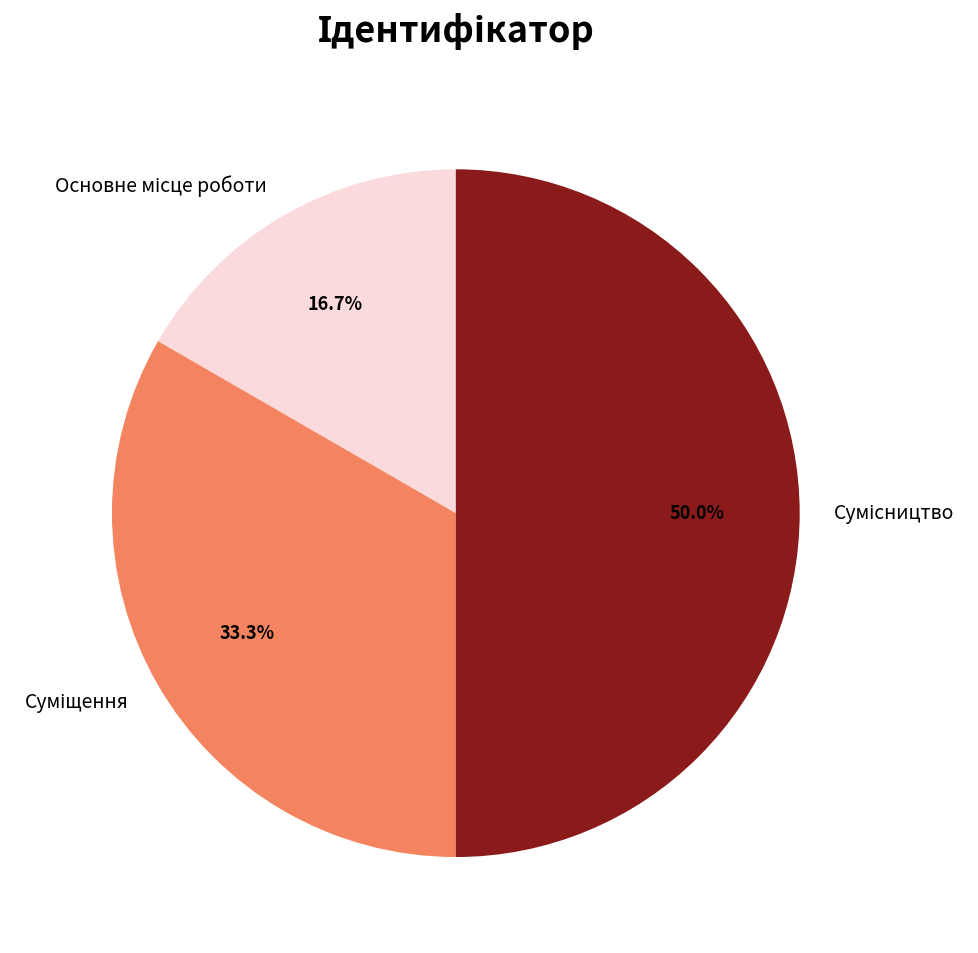

Does Суміщення represent more than half of the total?

No